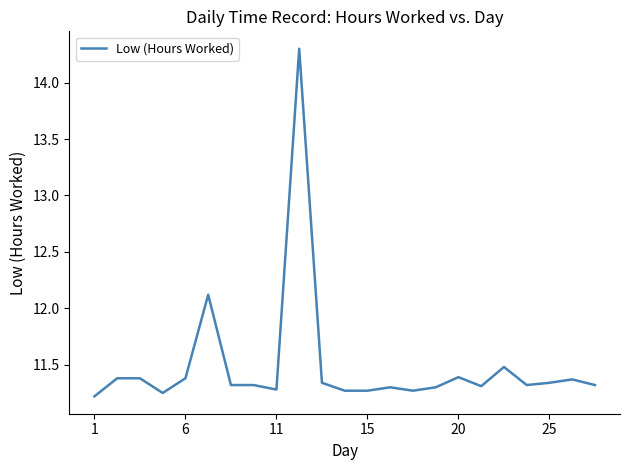

True or false: the data has more than 1 interior local peaks.

True